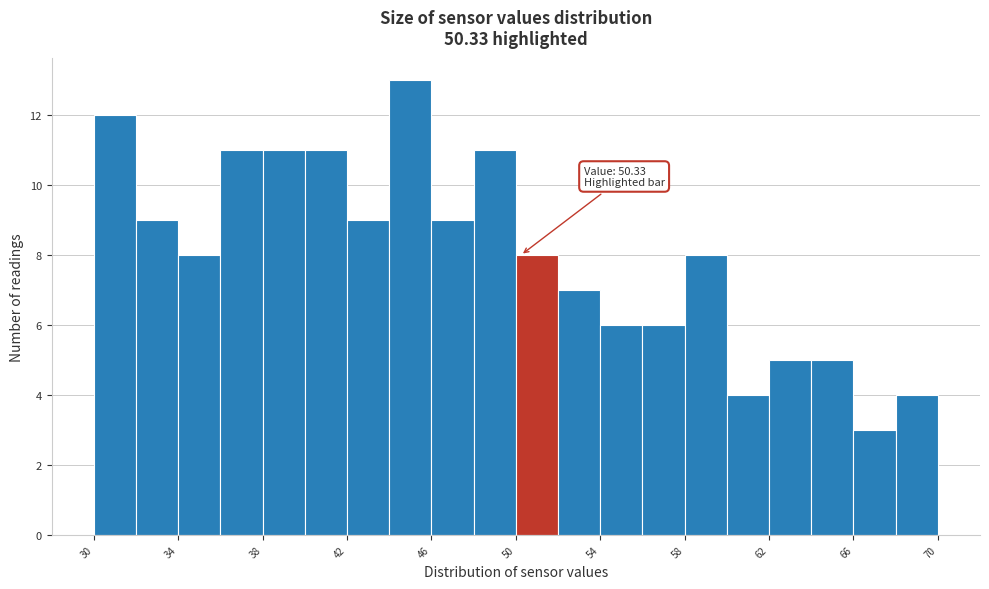

Which range on the x-axis has the tallest bar?

44 to 46